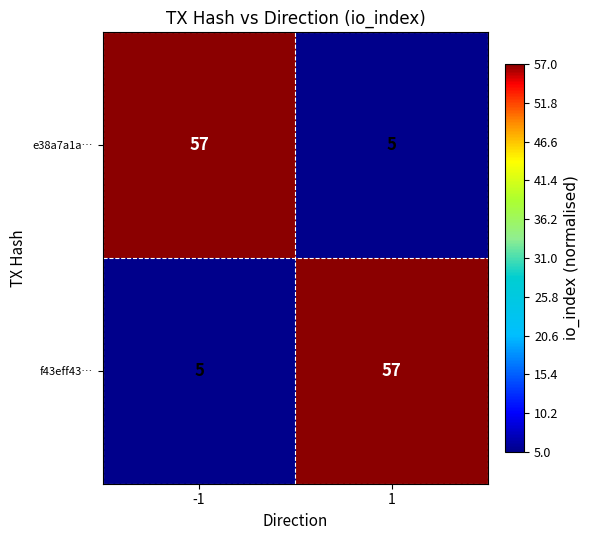

List the labels in order of e38a7a1a… value, largest first.

-1, 1